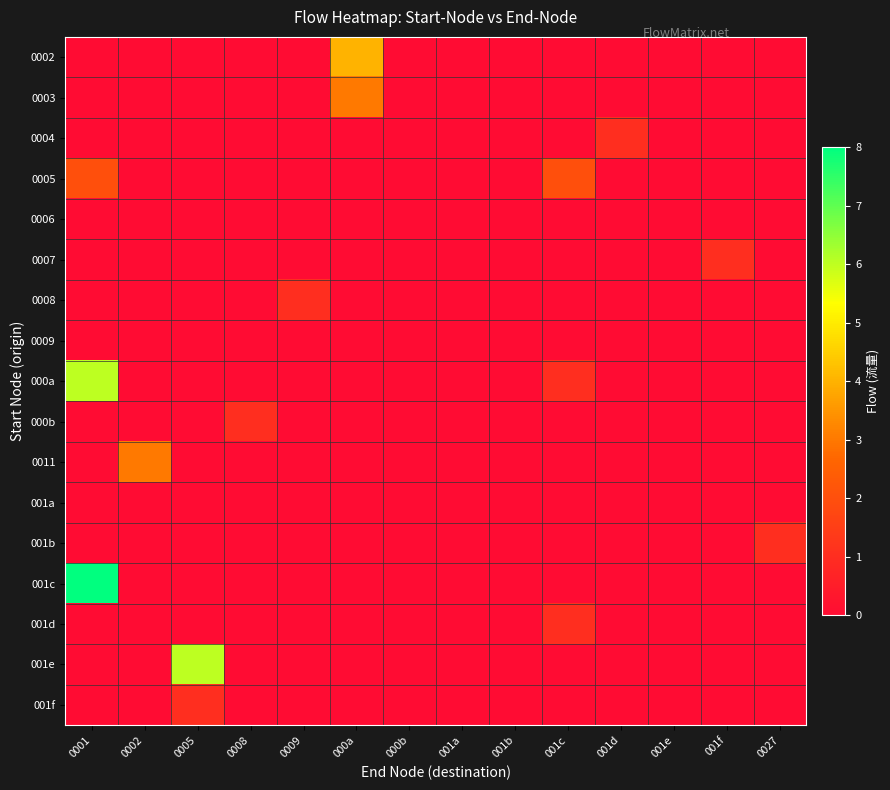

At which category does the chart reach its peak across all series?

0001